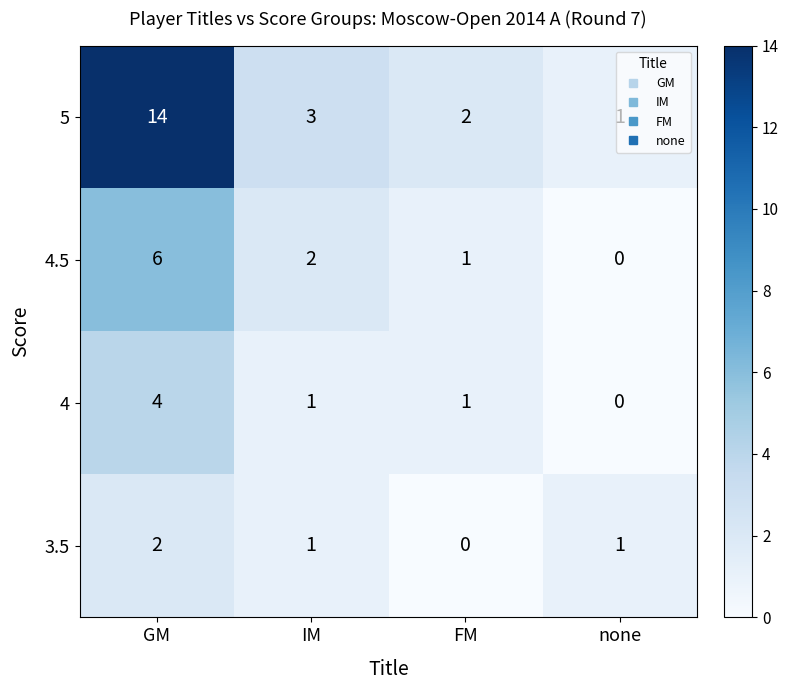

How many data points in 5 are less than 3?

2